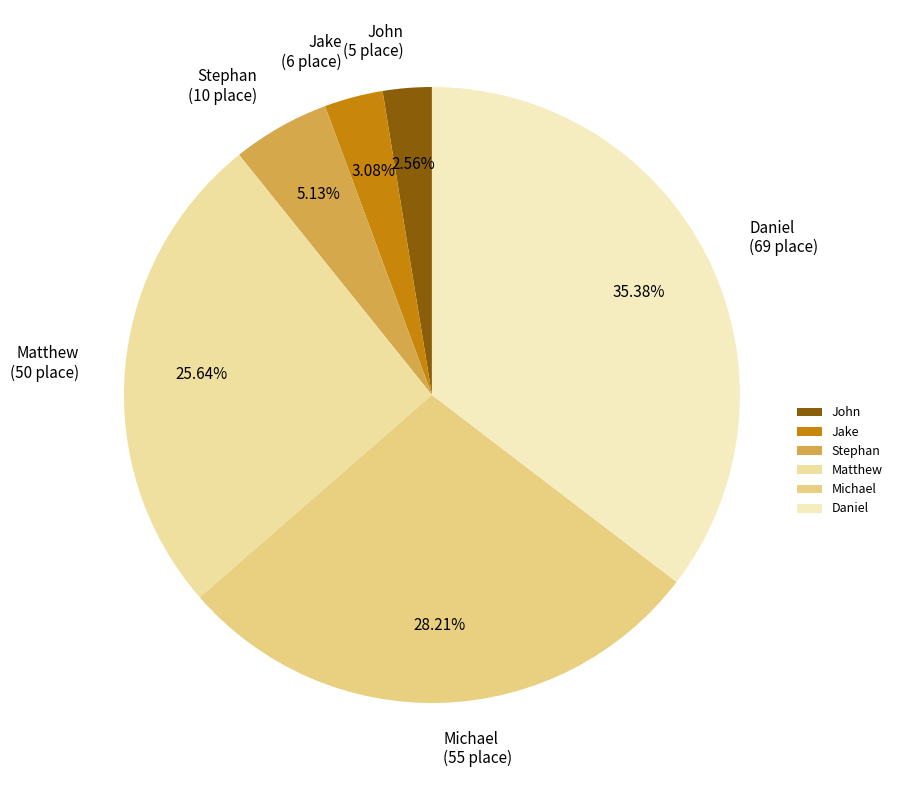

Is there a majority slice in this chart?

No